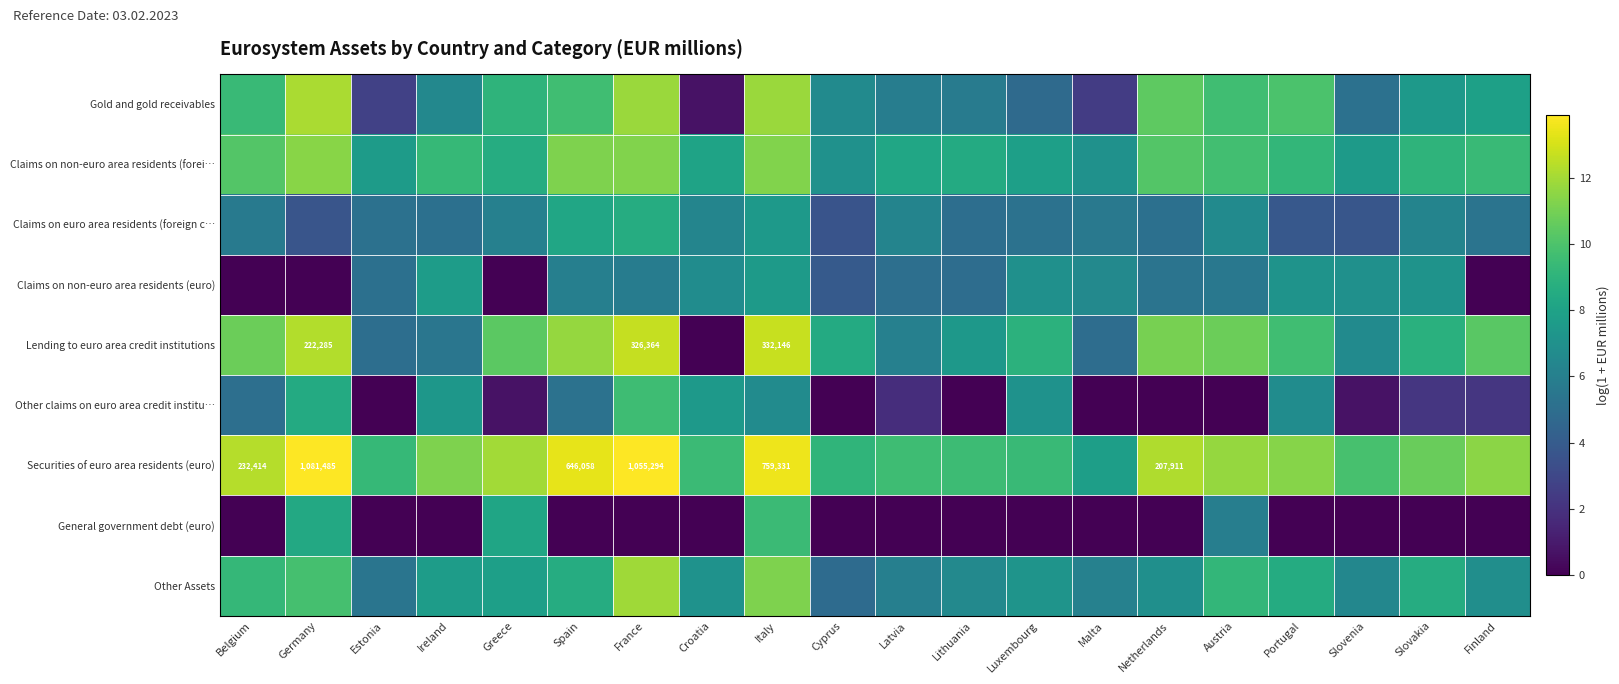

Which has a higher value, Belgium or Luxembourg?

Belgium